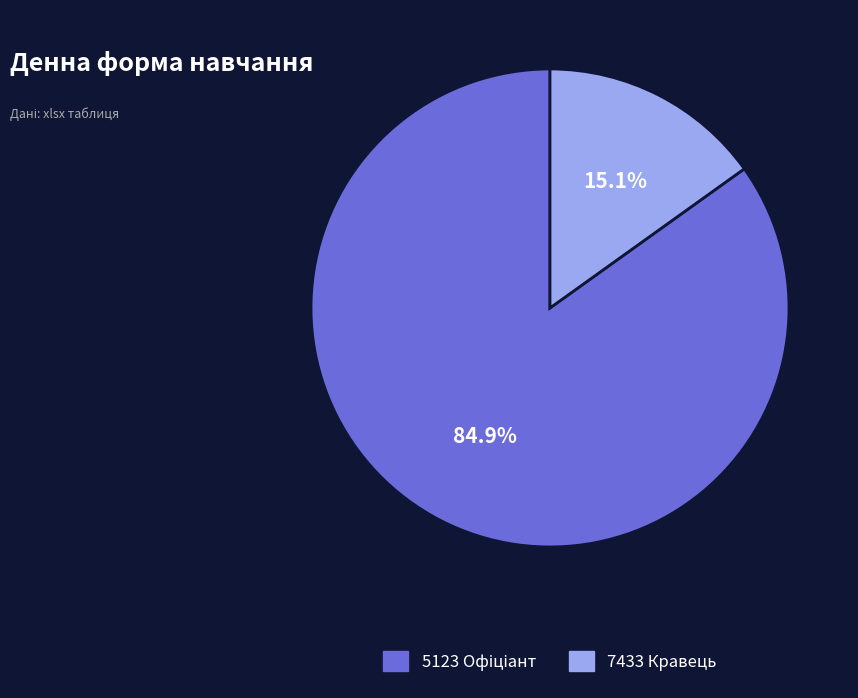

Which slice is the smallest?

7433 Кравець